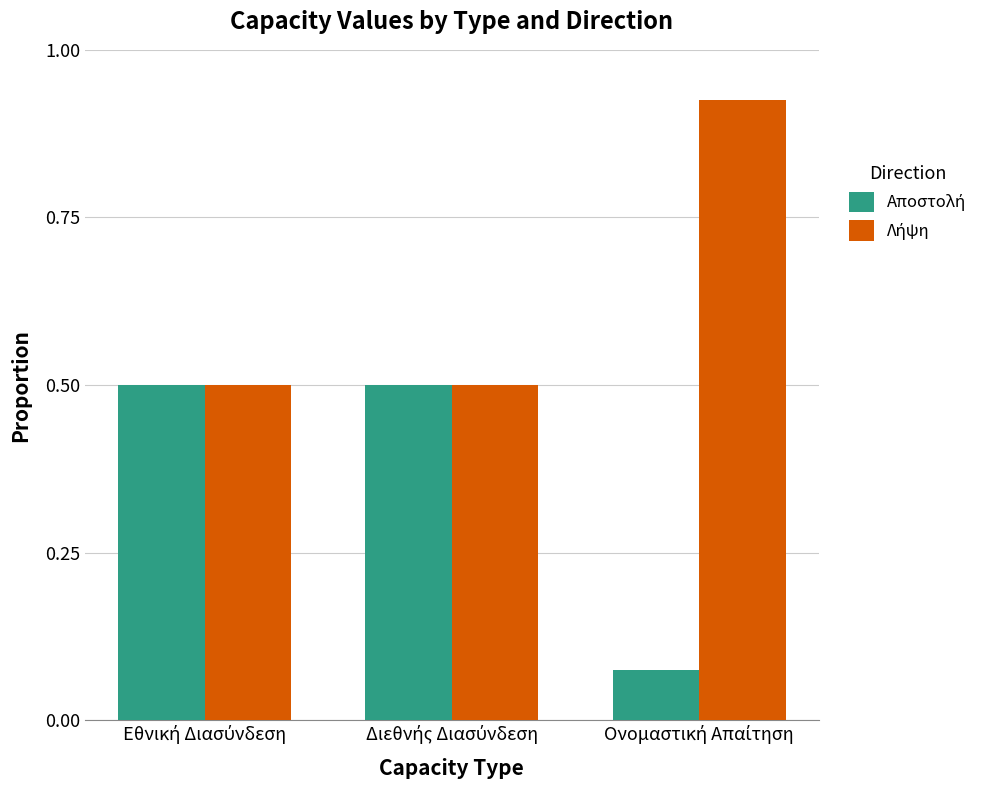

At how many categories does at least one series exceed 0?

3